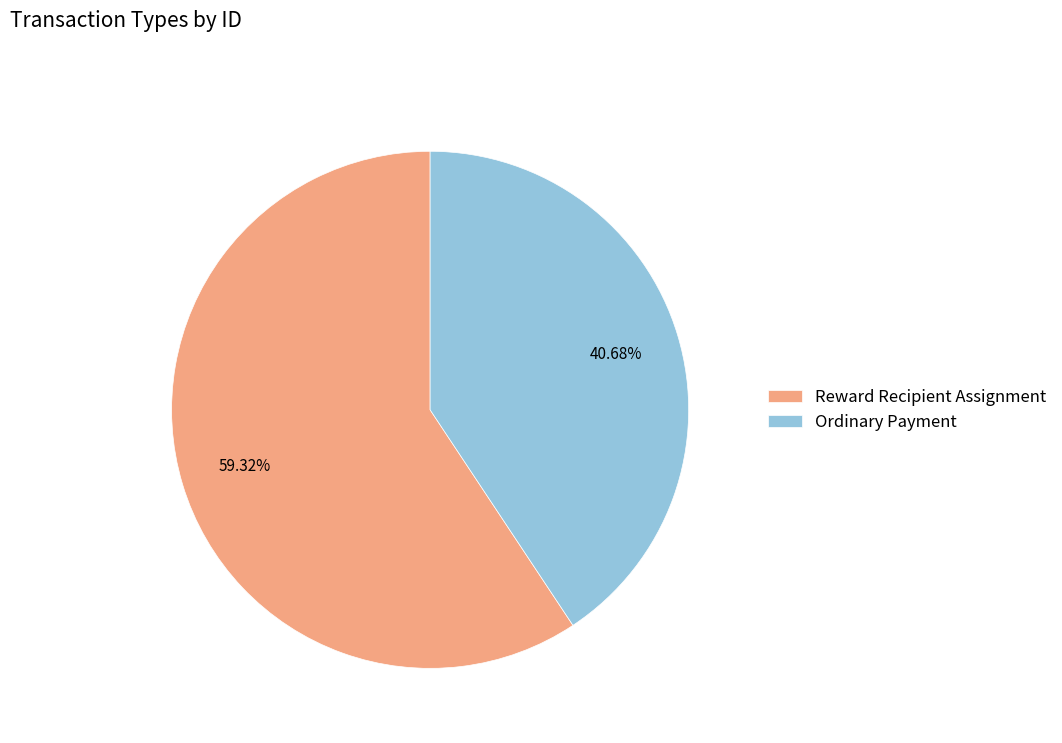

Which slice is the smallest?

Ordinary Payment